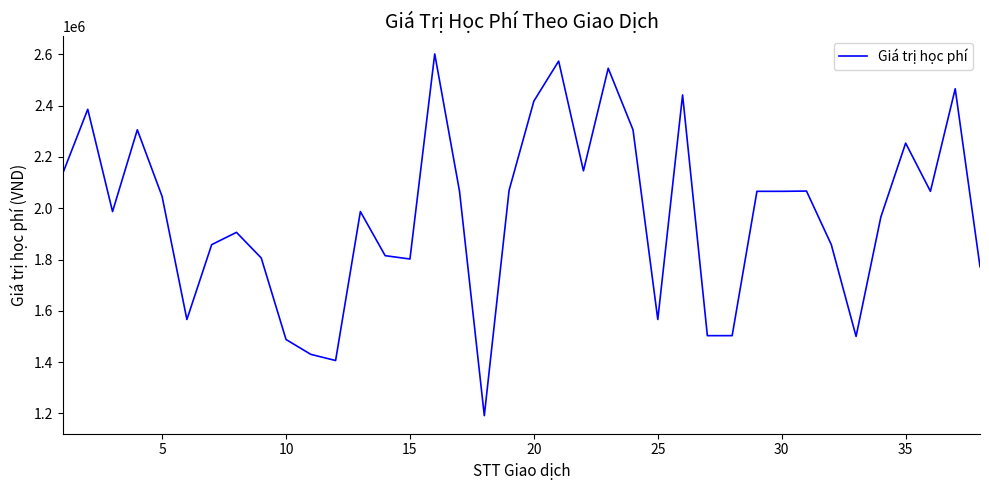

True or false: the data has more than 2 interior local peaks.

True